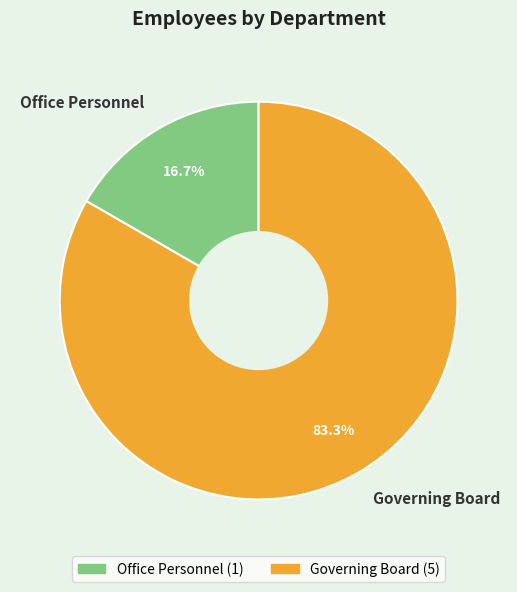

Rank the categories by value from lowest to highest.

Office Personnel, Governing Board